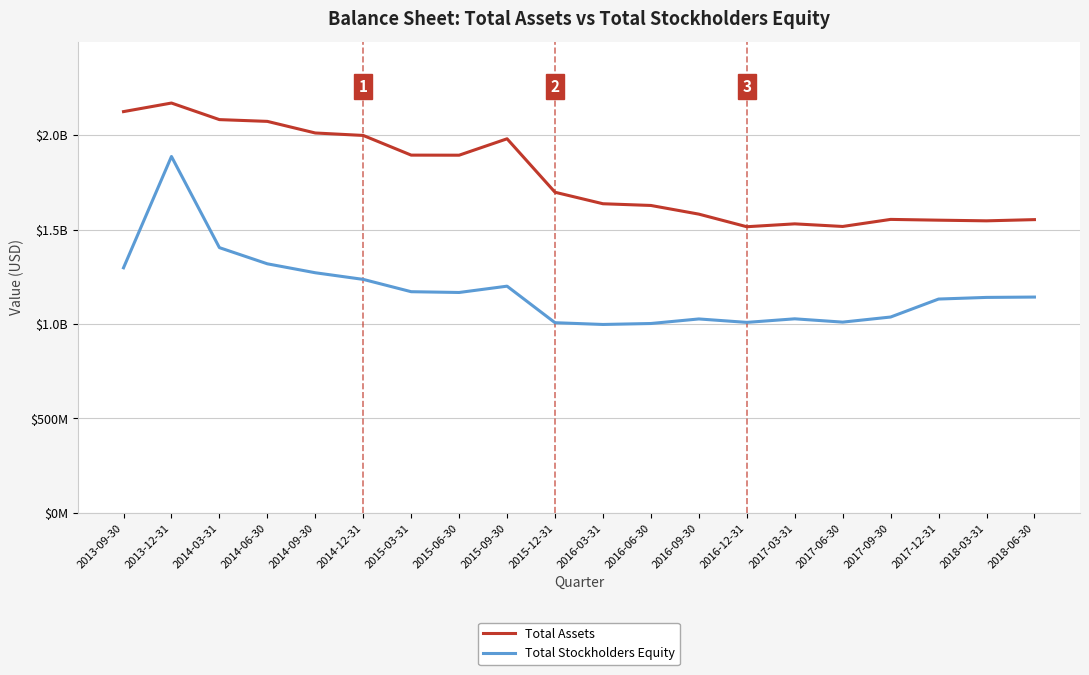

True or false: Total Assets has more than 2 interior local peaks.

True